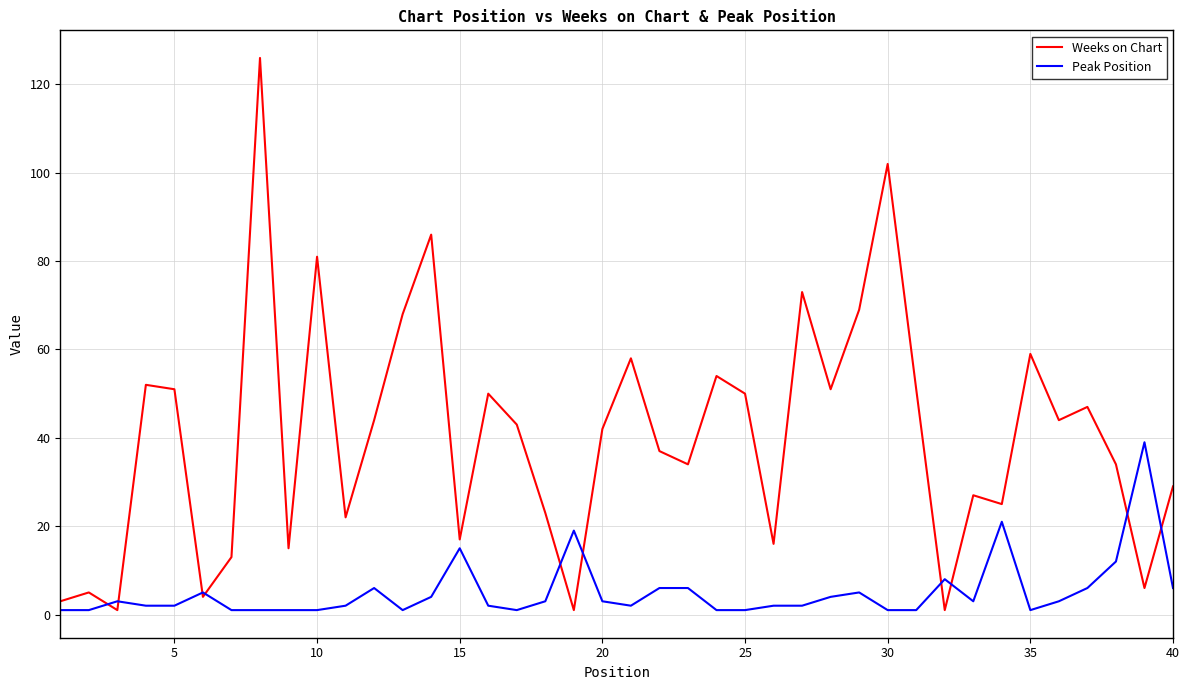

In Weeks on Chart, how many points are lower than both neighbors (excluding endpoints)?

13